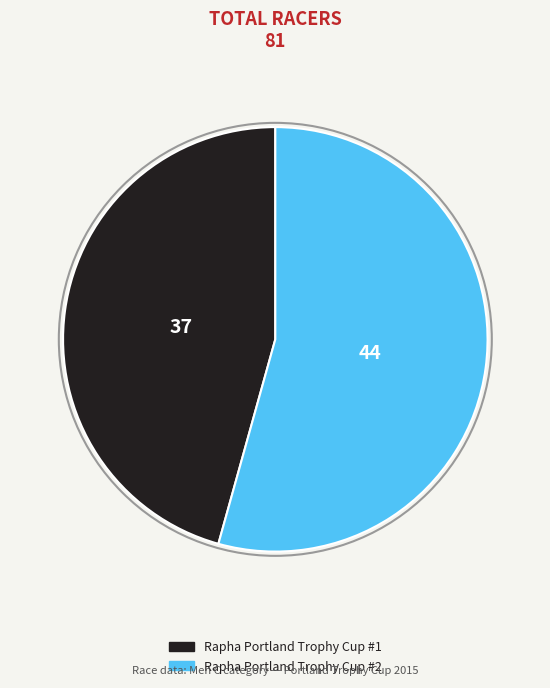

Is it true that Rapha Portland Trophy Cup #2 is 54% of the pie?

True